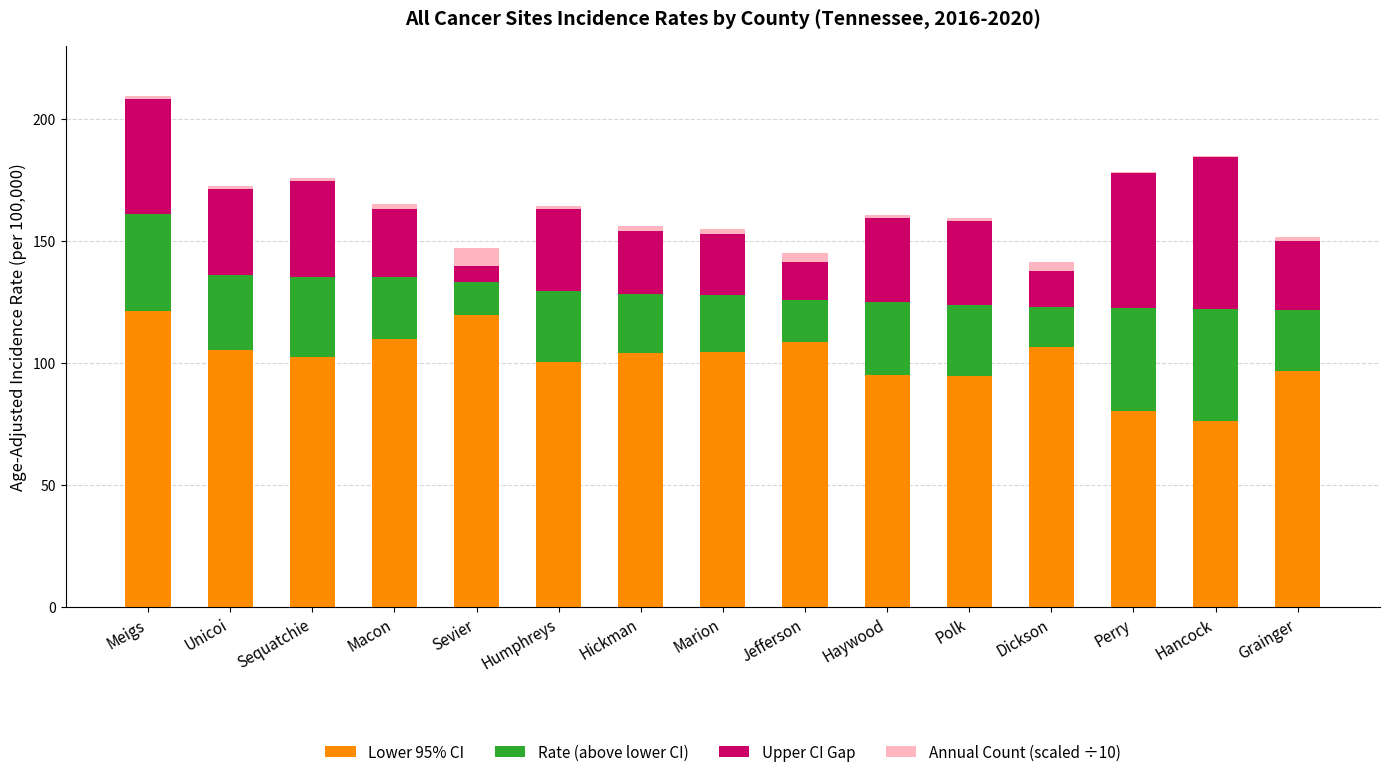

What is the highest value of the Lower 95% CI series?

121.3